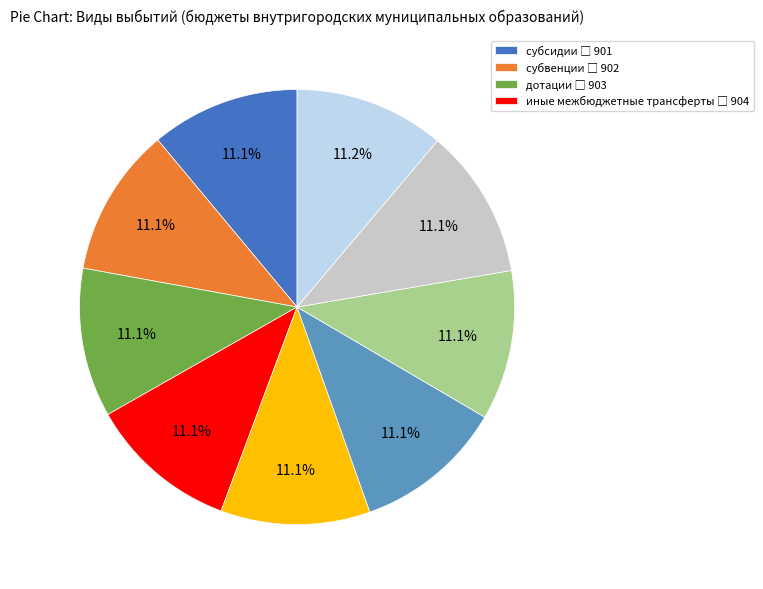

Is there any slice that represents more than half of the pie?

No